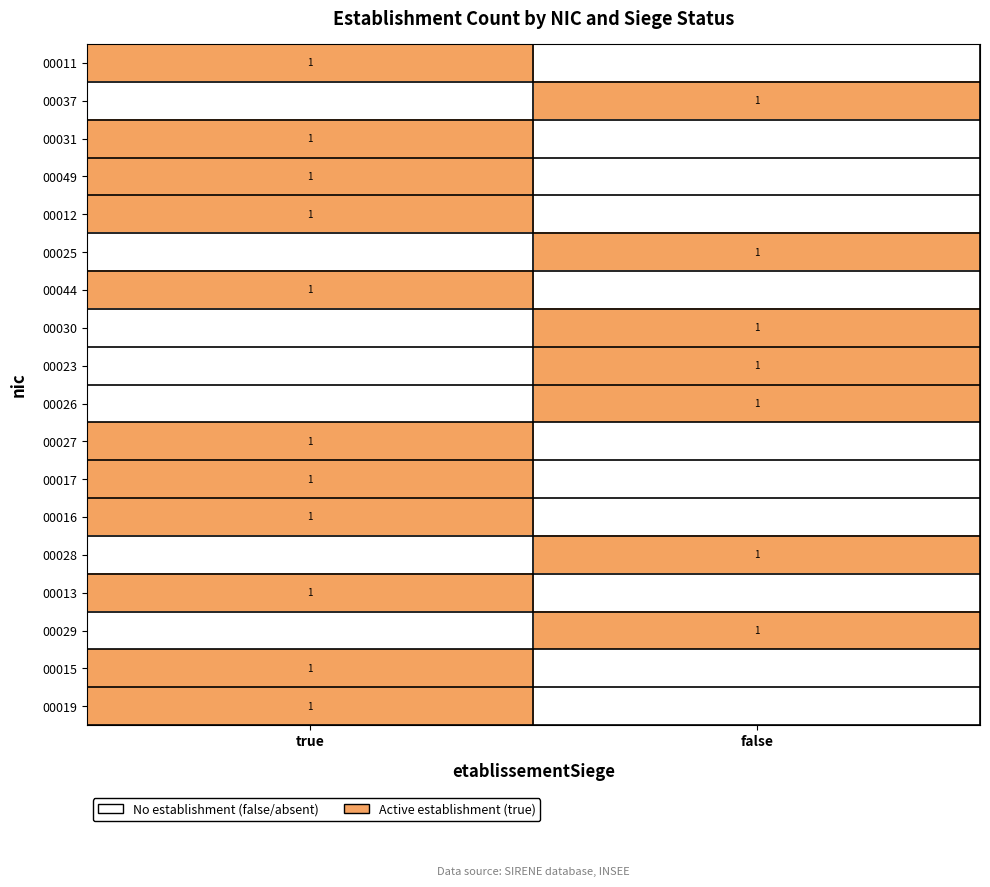

What is the total value across all series at false?

7